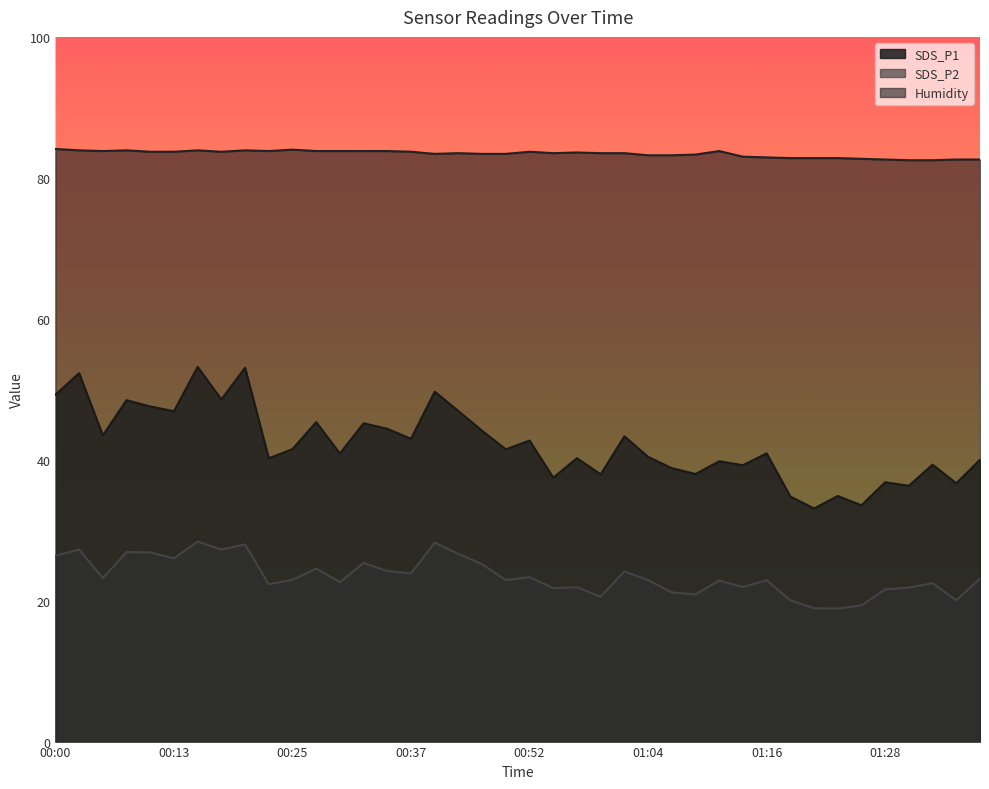

Count the number of data series in this chart.

3